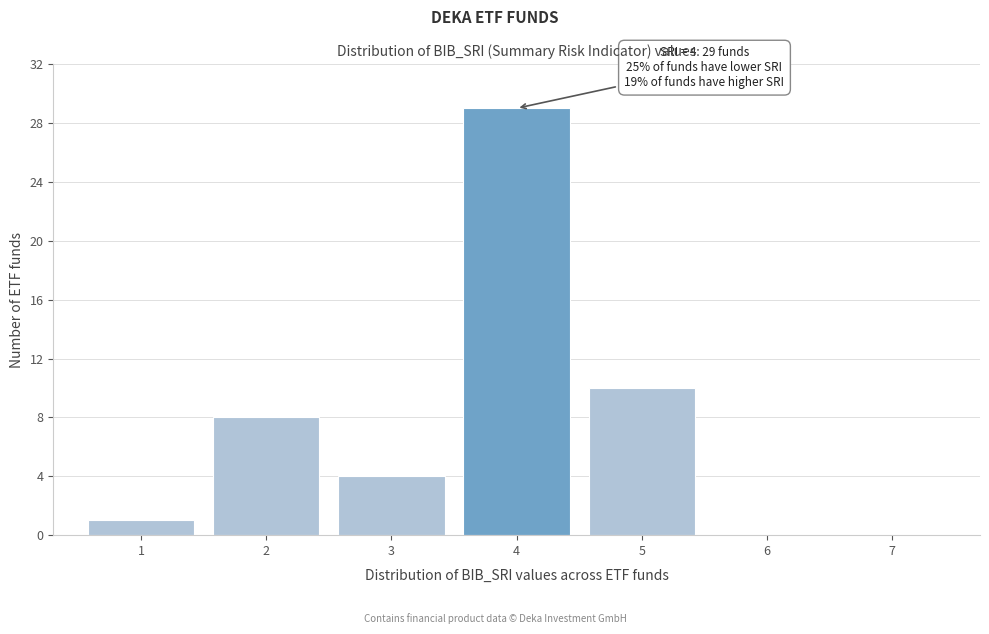

Reading right to left, list all the values displayed in this chart.

7=0	6=0	5=10	4=29	3=4	2=8	1=1